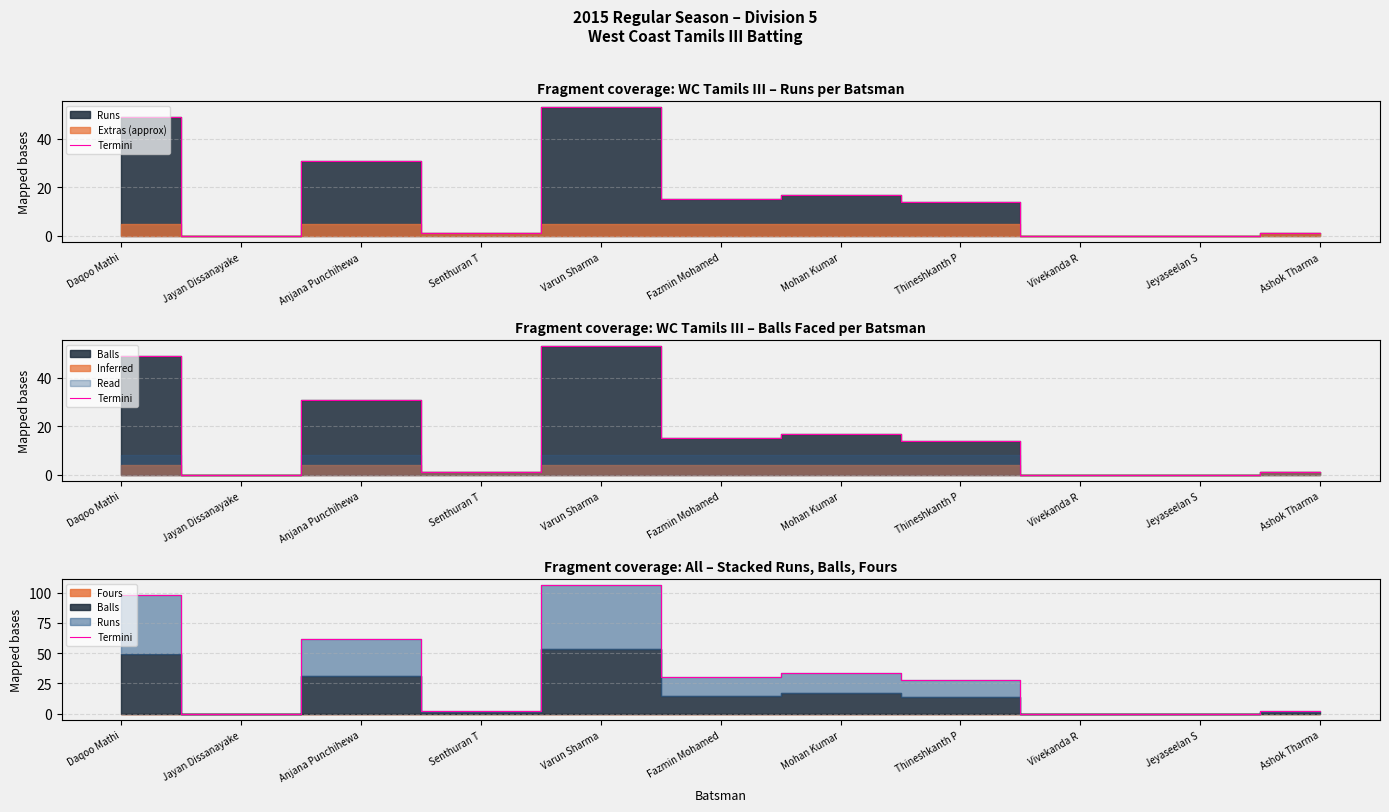

Rank the categories by value from lowest to highest.

Jayan Dissanayake, Vivekanda R, Jeyaseelan S, Senthuran T, Ashok Tharma, Thineshkanth P, Fazmin Mohamed, Mohan Kumar, Anjana Punchihewa, Daqoo Mathi, Varun Sharma